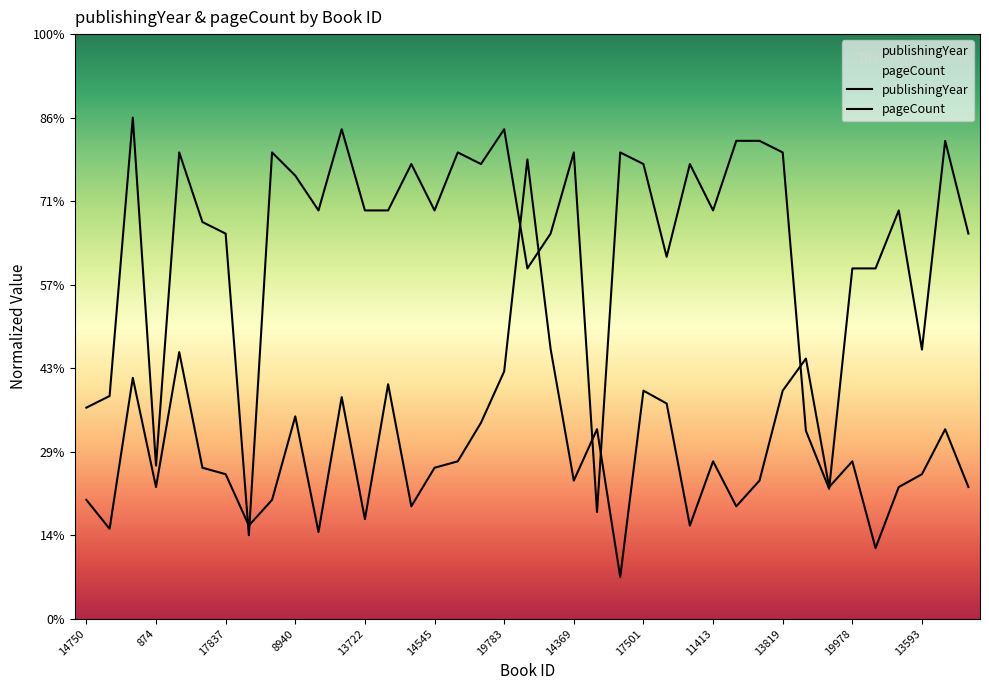

What is the average value of the pageCount series?

201.2